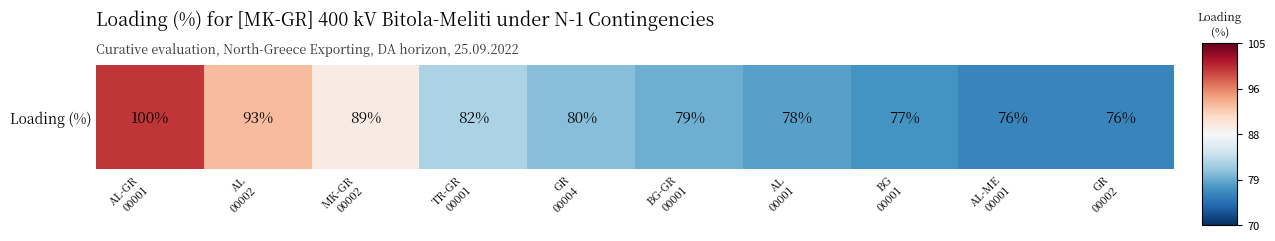

What value does the data have at TR-GR
00001?

-0.3